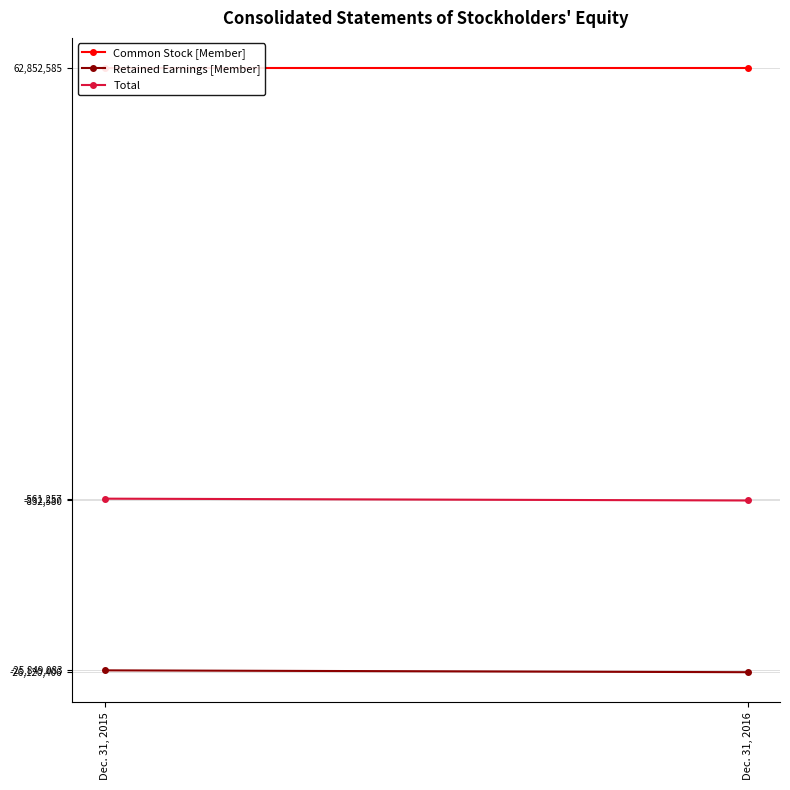

The Total series shows -832580 at Dec. 31, 2016. True or false?

True